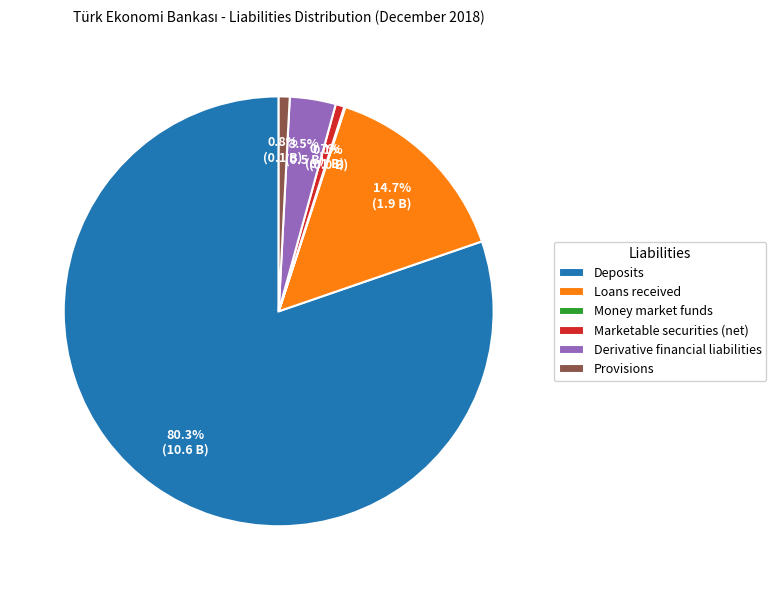

To the nearest percent, what is the combined percentage of Deposits and Provisions?

81%